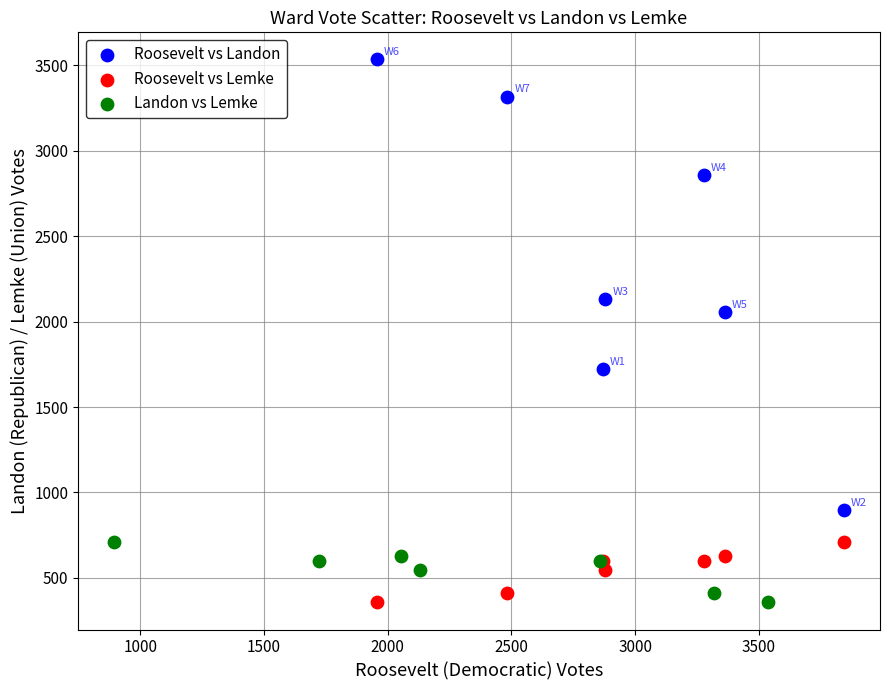

Which series has the widest spread of Y values?

Roosevelt vs Landon